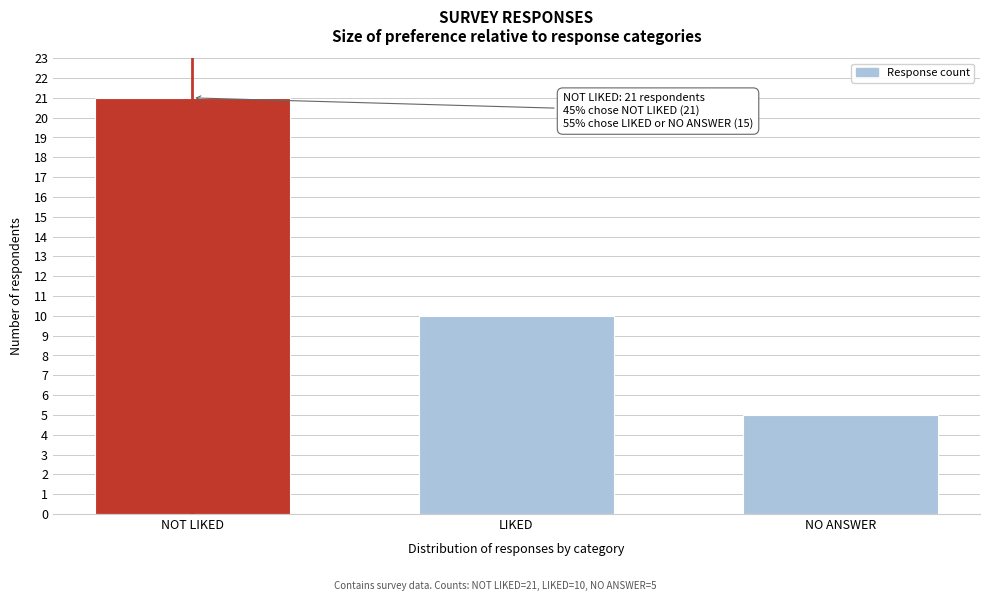

Reading left to right, what are all the values shown in this chart?

21	10	5